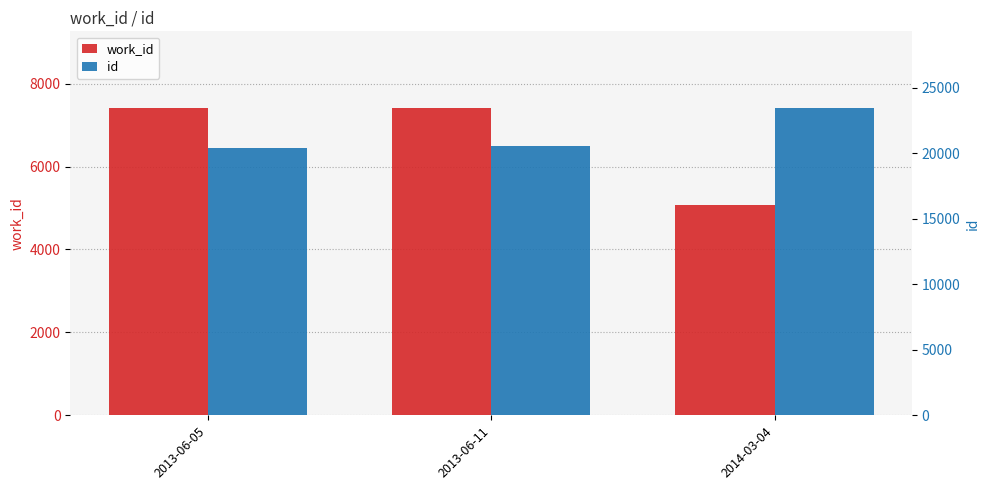

How many bars are there in total?

6